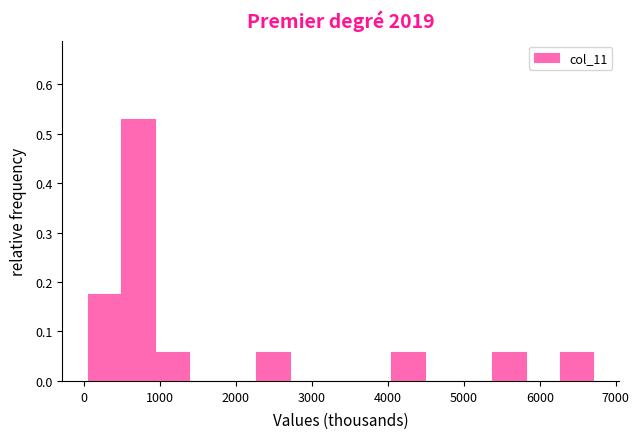

Which range on the x-axis has the tallest bar?

500 to 900